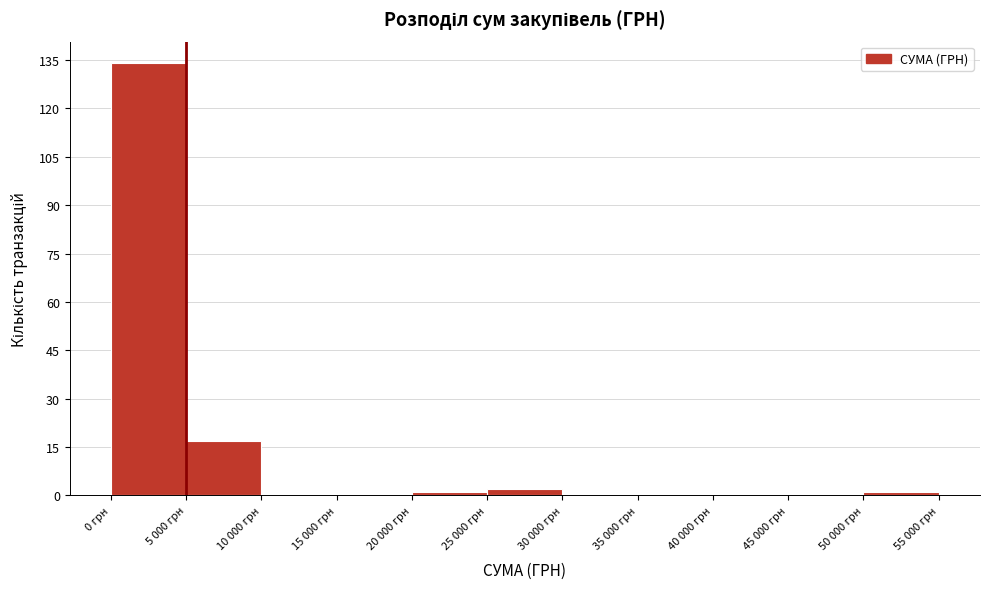

Reading left to right, list all the values displayed in this chart.

0 грн=134	5 000 грн=17	10 000 грн=0	15 000 грн=0	20 000 грн=1	25 000 грн=2	30 000 грн=0	35 000 грн=0	40 000 грн=0	45 000 грн=0	50 000 грн=1